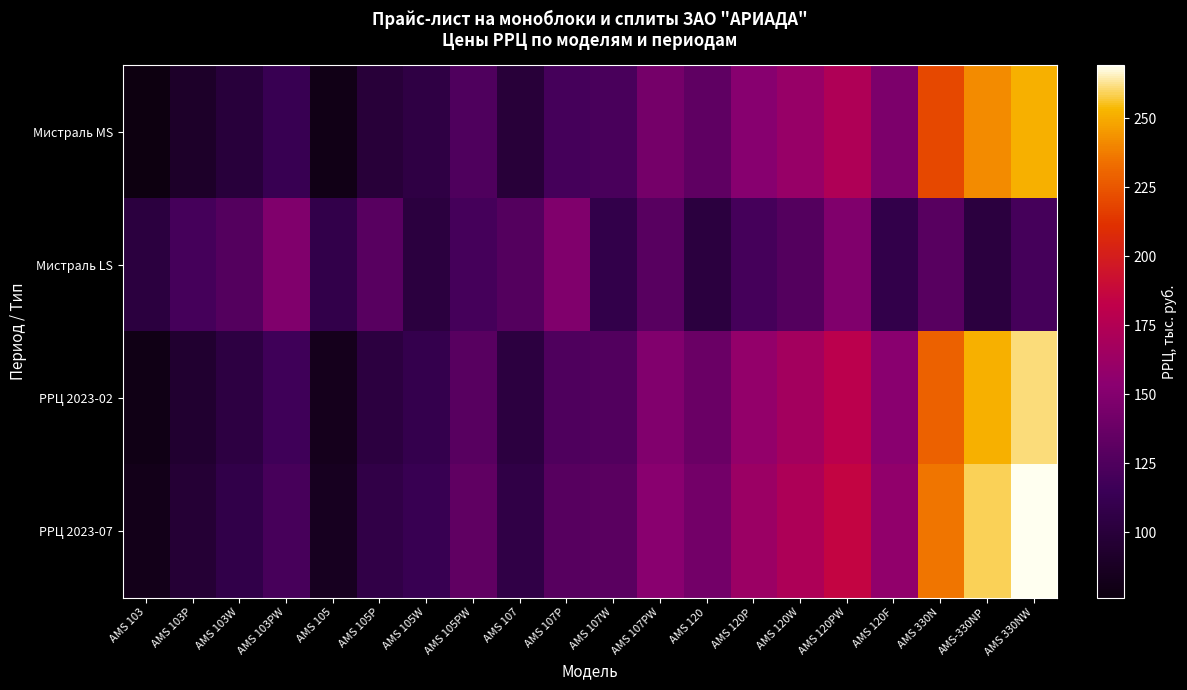

Between AMS 103W and AMS-330NP, which series saw the biggest shift?

РРЦ 2023-07